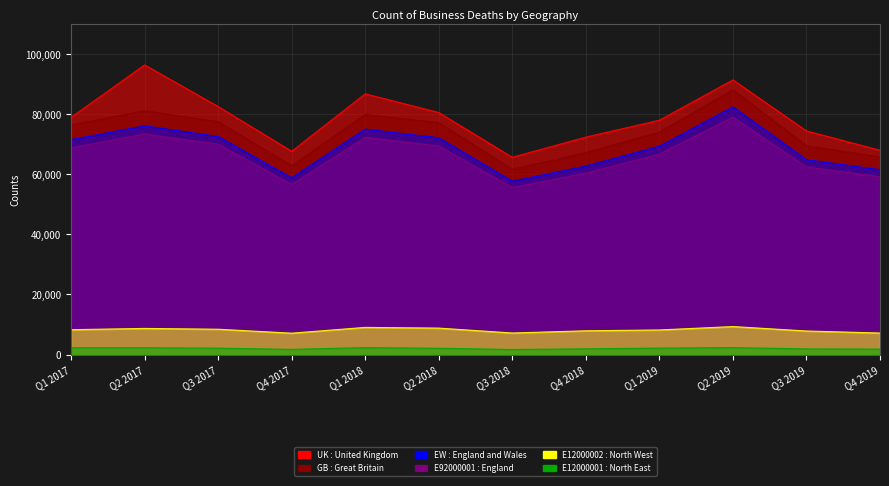

True or false: EW : England and Wales has more than 1 interior local peaks.

True